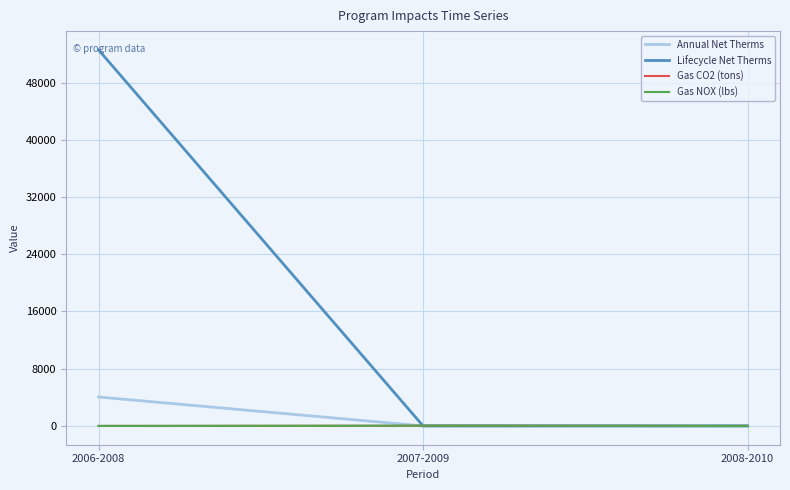

What are all the series names shown in the legend?

Annual Net Therms, Lifecycle Net Therms, Gas CO2 (tons), Gas NOX (lbs)